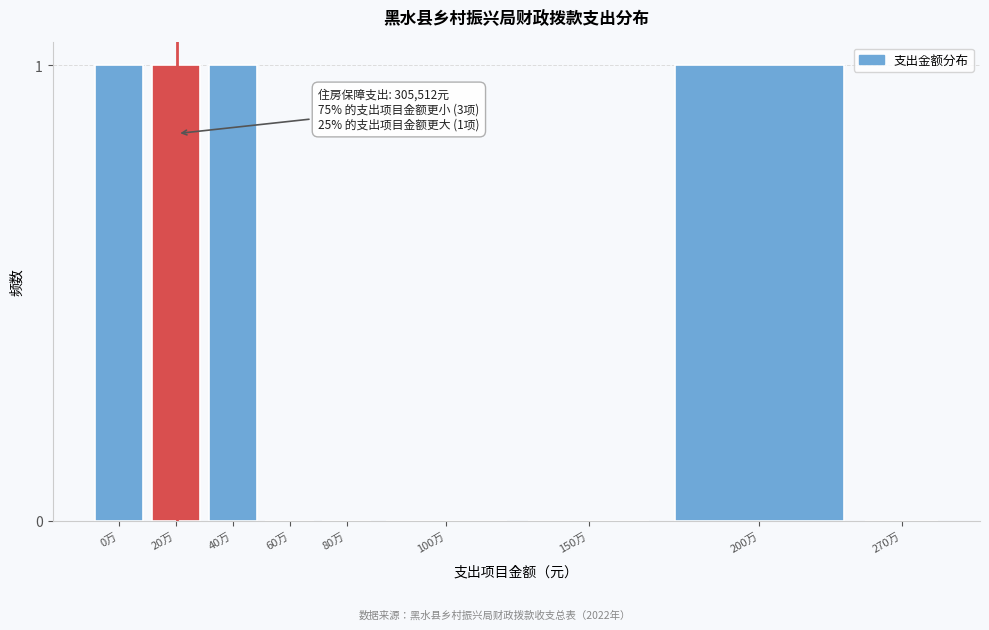

Reading left to right, extract all data points from this chart.

0万=1	20万=1	40万=1	60万=0	80万=0	100万=0	150万=0	200万=1	270万=0